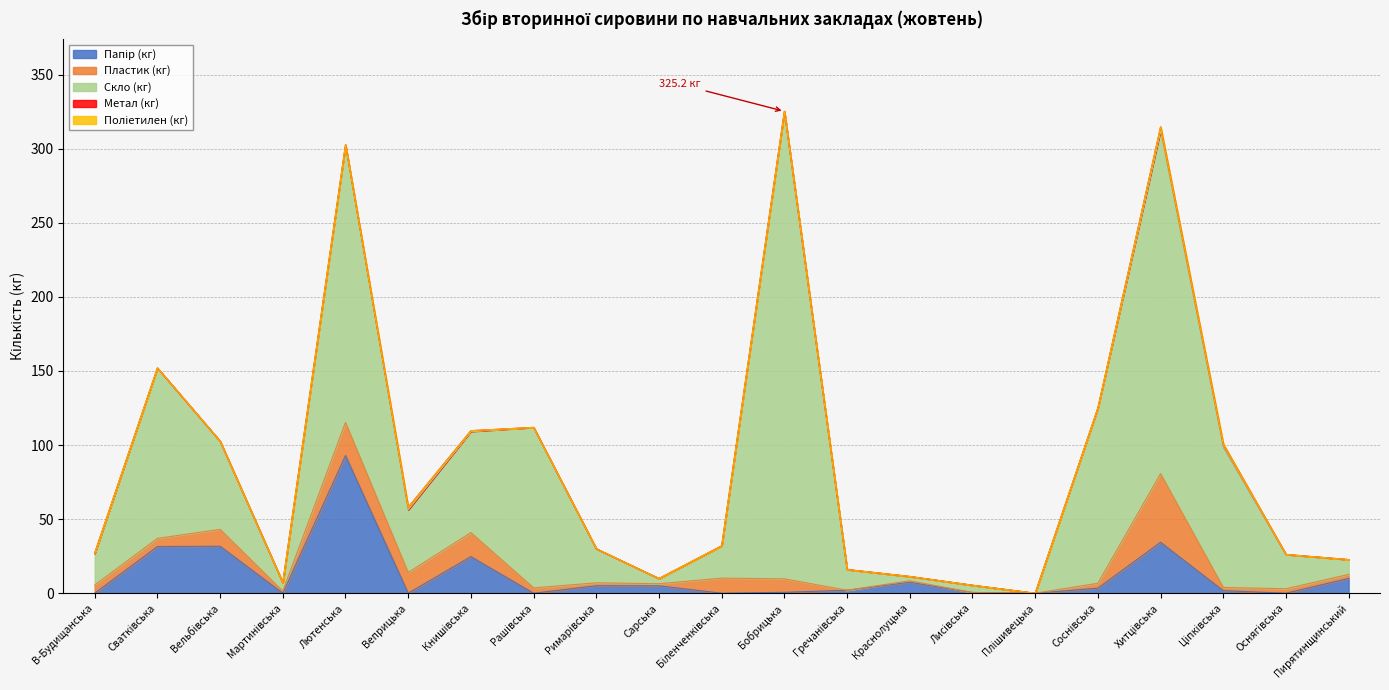

Which series ends up on top after the final intersection of Метал (кг) and Папір (кг)?

Метал (кг)